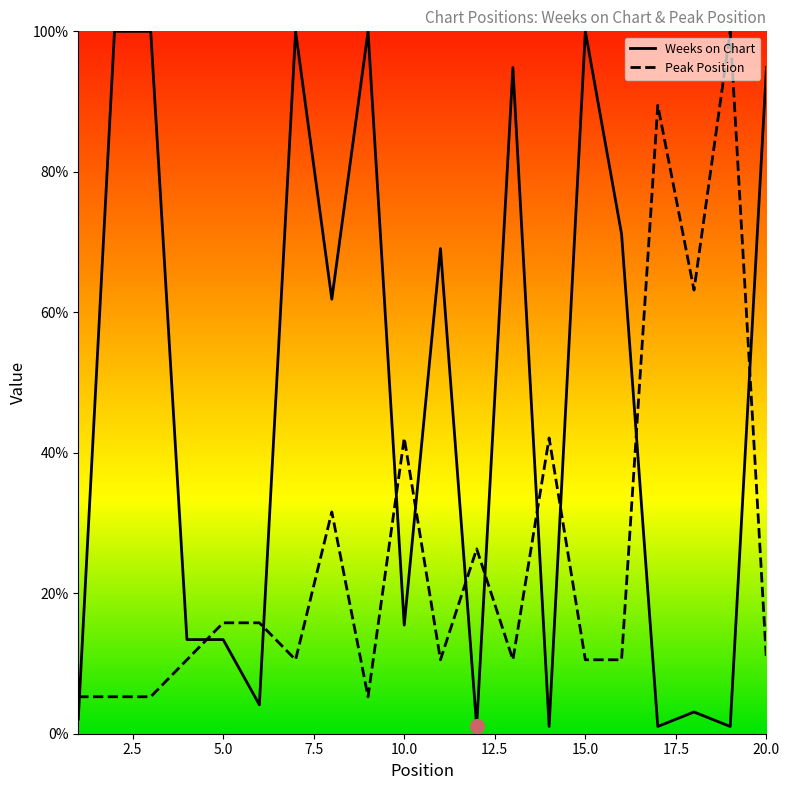

Rank the series by their average value, from lowest to highest.

Peak Position, Weeks on Chart